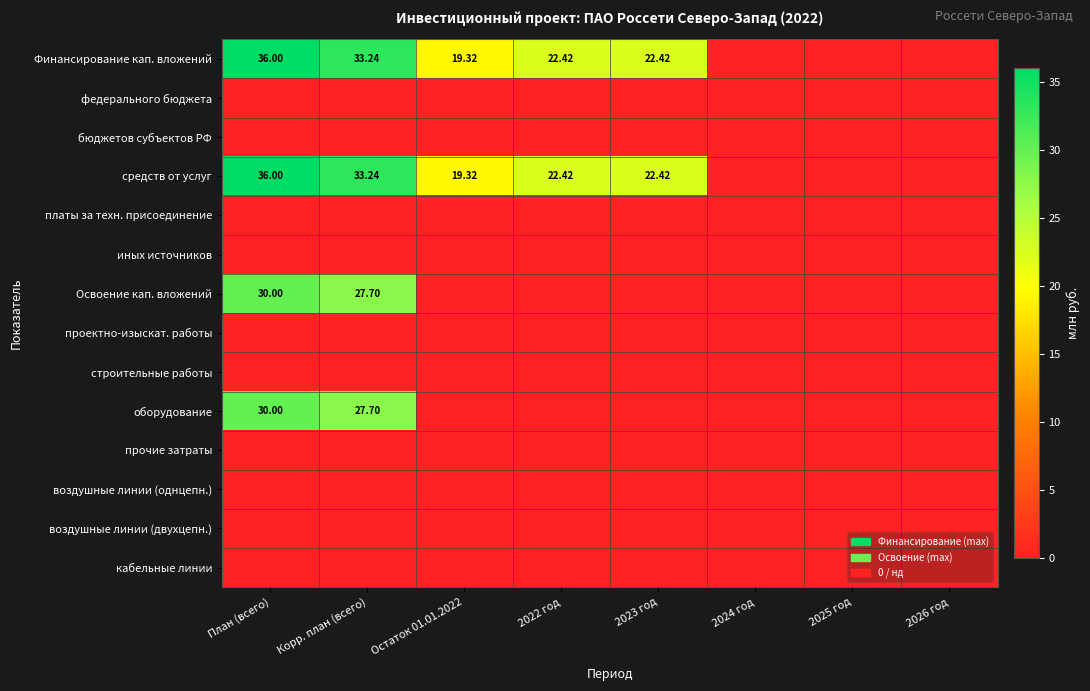

At which label does платы за техн. присоединение reach its minimum?

План (всего)